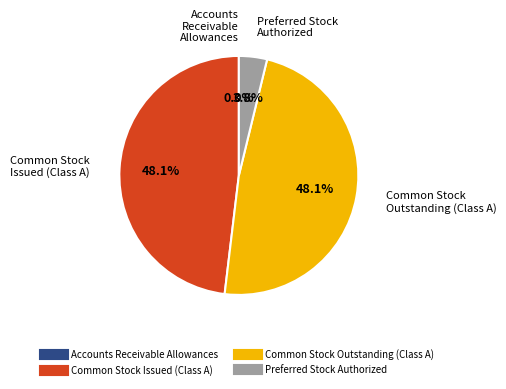

Is there any slice that represents more than half of the pie?

No